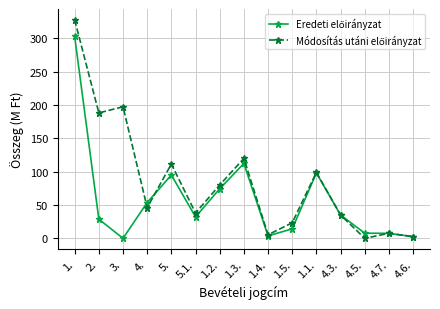

What is the total value across all series at 4.7.?

15.0